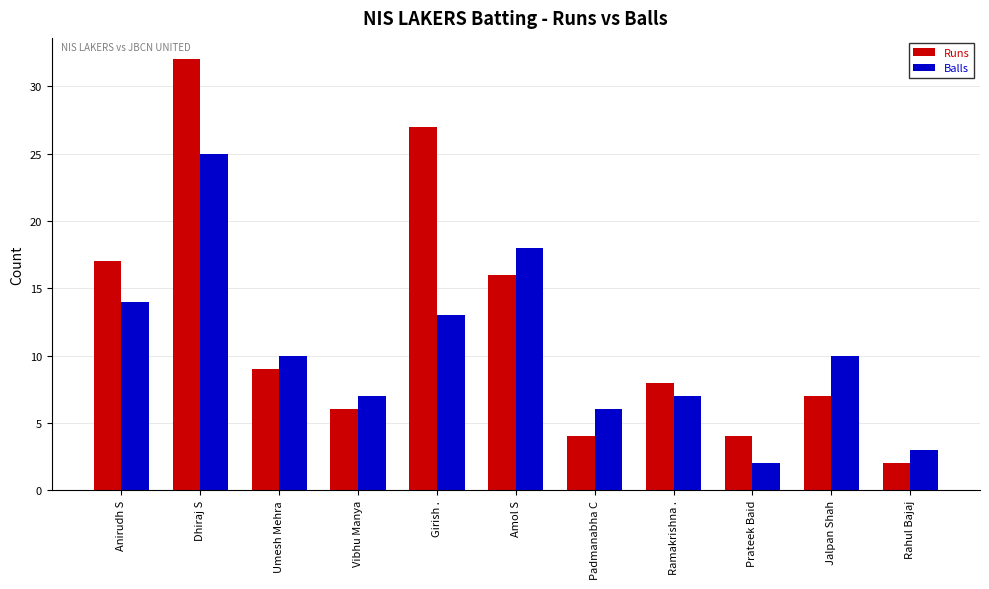

At which category does the chart reach its peak across all series?

Dhiraj S